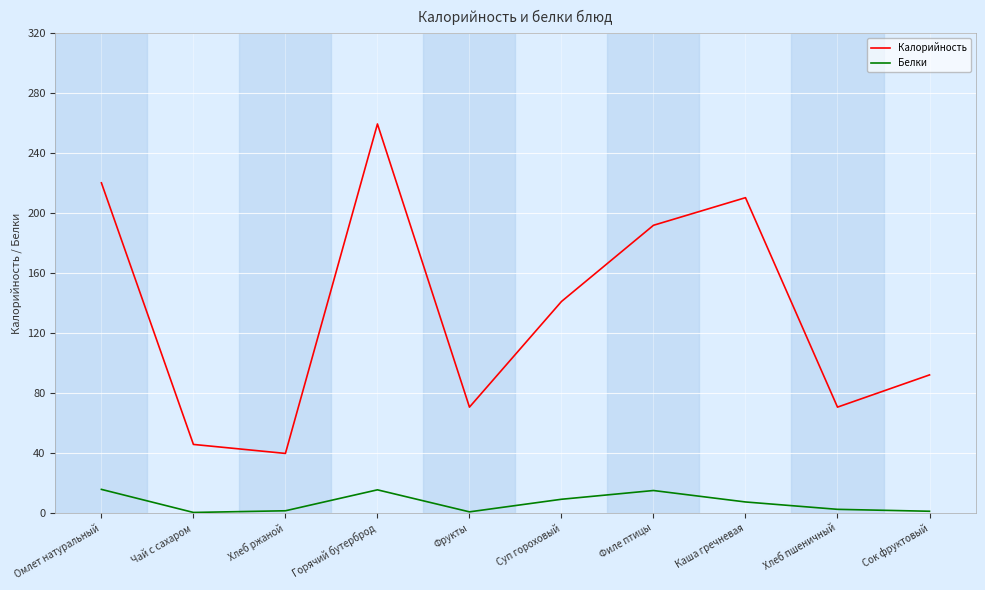

Which series changed the most between Горячий бутерброд and Хлеб пшеничный?

Калорийность